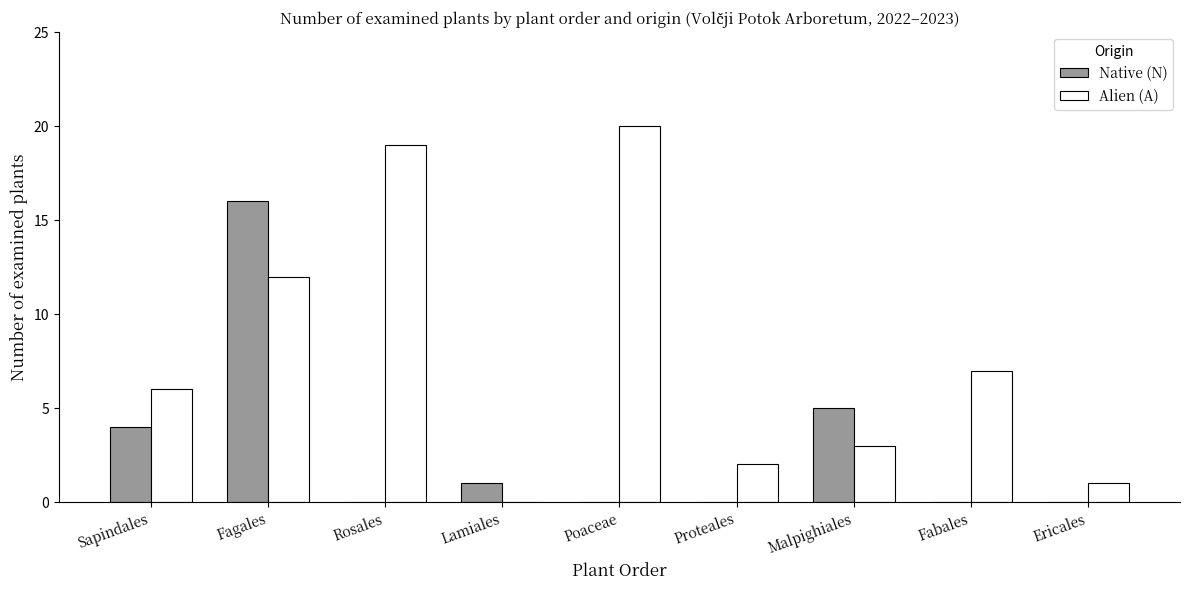

Which label corresponds to the largest value in the chart?

Poaceae